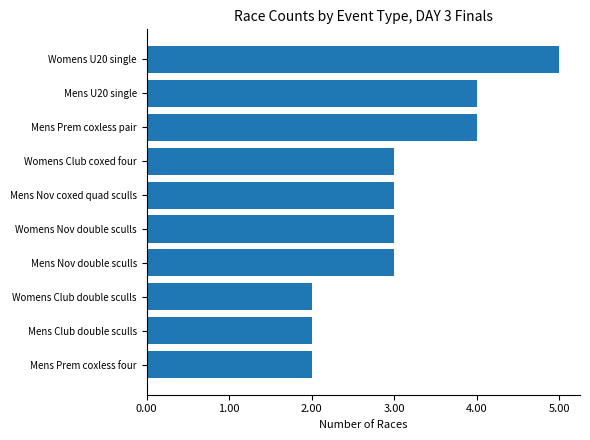

The chart shows a value of 1 at Womens Nov double sculls. True or false?

False